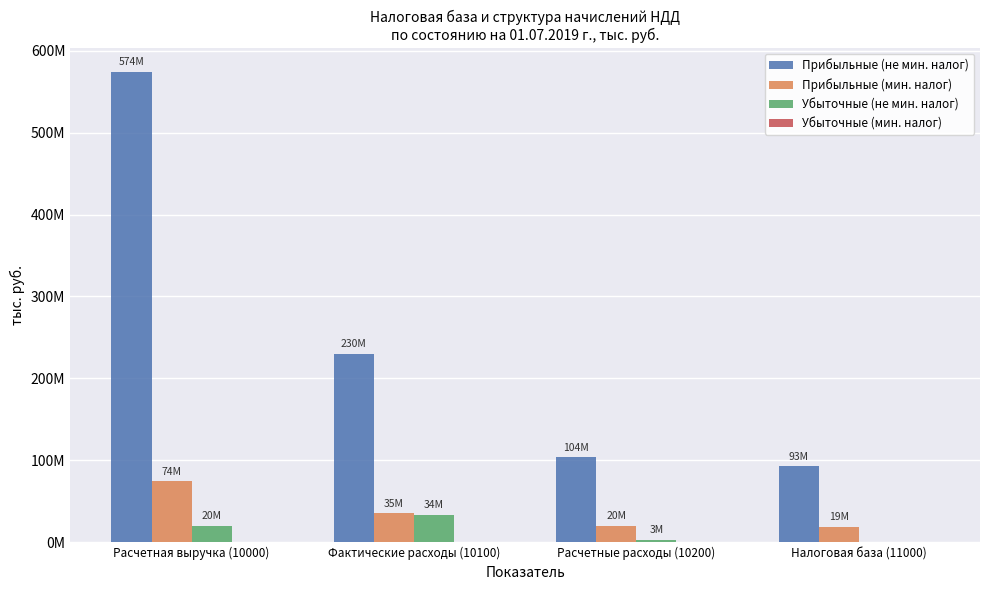

How many bars are there in total?

16